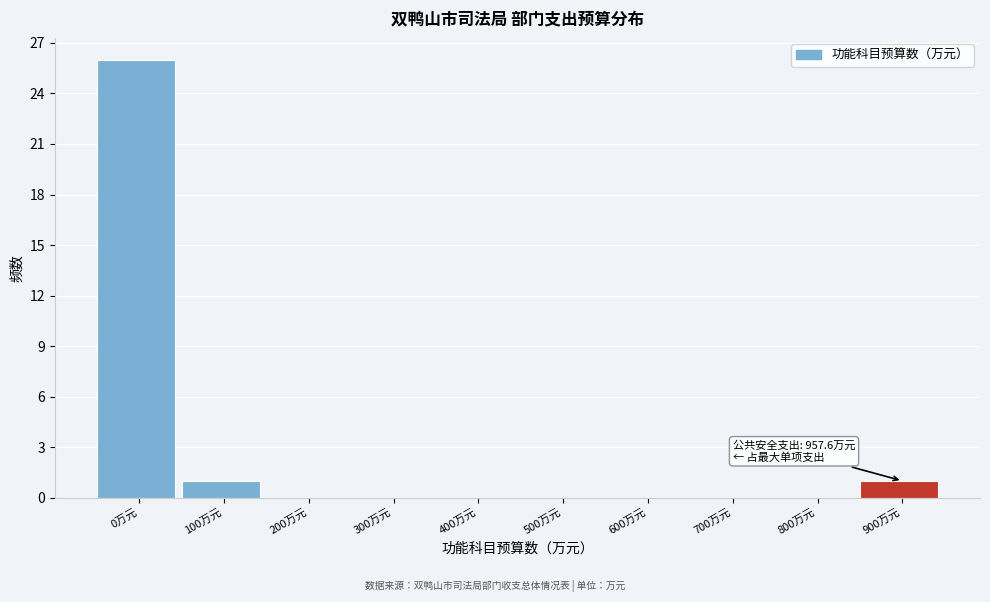

Reading left to right, transcribe all the data shown in this chart.

0万元=26	100万元=1	200万元=0	300万元=0	400万元=0	500万元=0	600万元=0	700万元=0	800万元=0	900万元=1